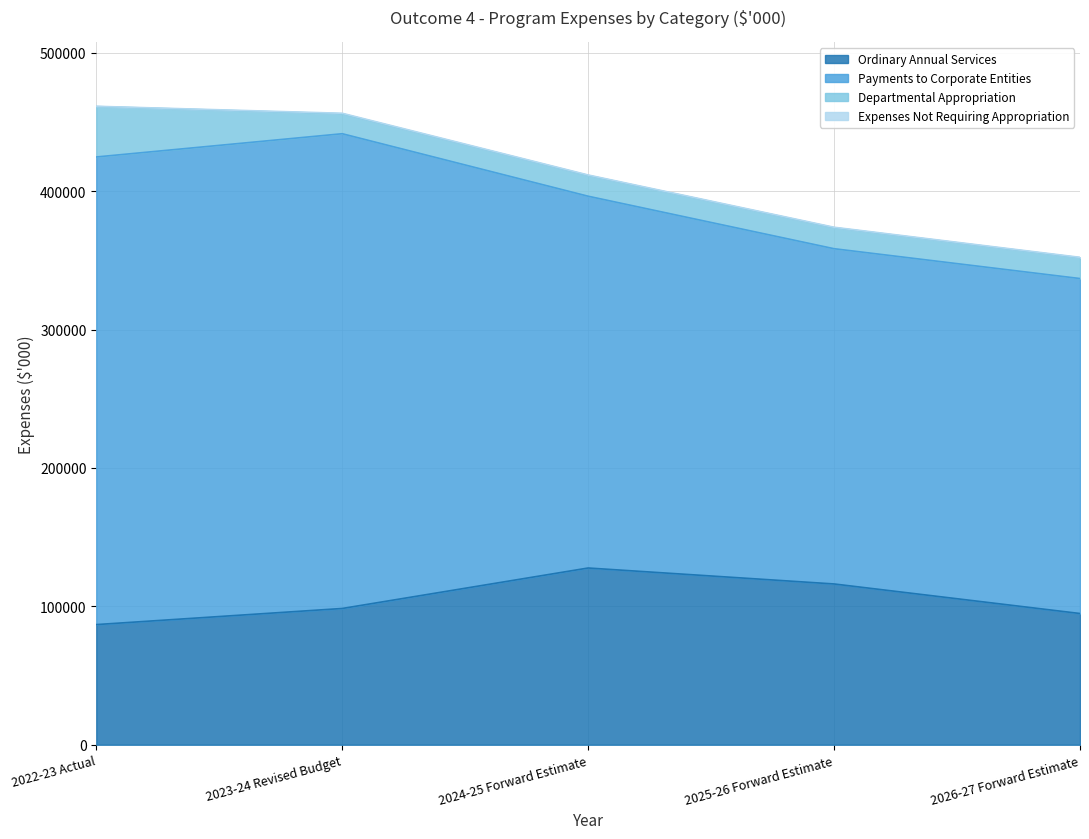

Rank the categories by Expenses Not Requiring Appropriation value from lowest to highest.

2022-23 Actual, 2024-25 Forward Estimate, 2025-26 Forward Estimate, 2026-27 Forward Estimate, 2023-24 Revised Budget